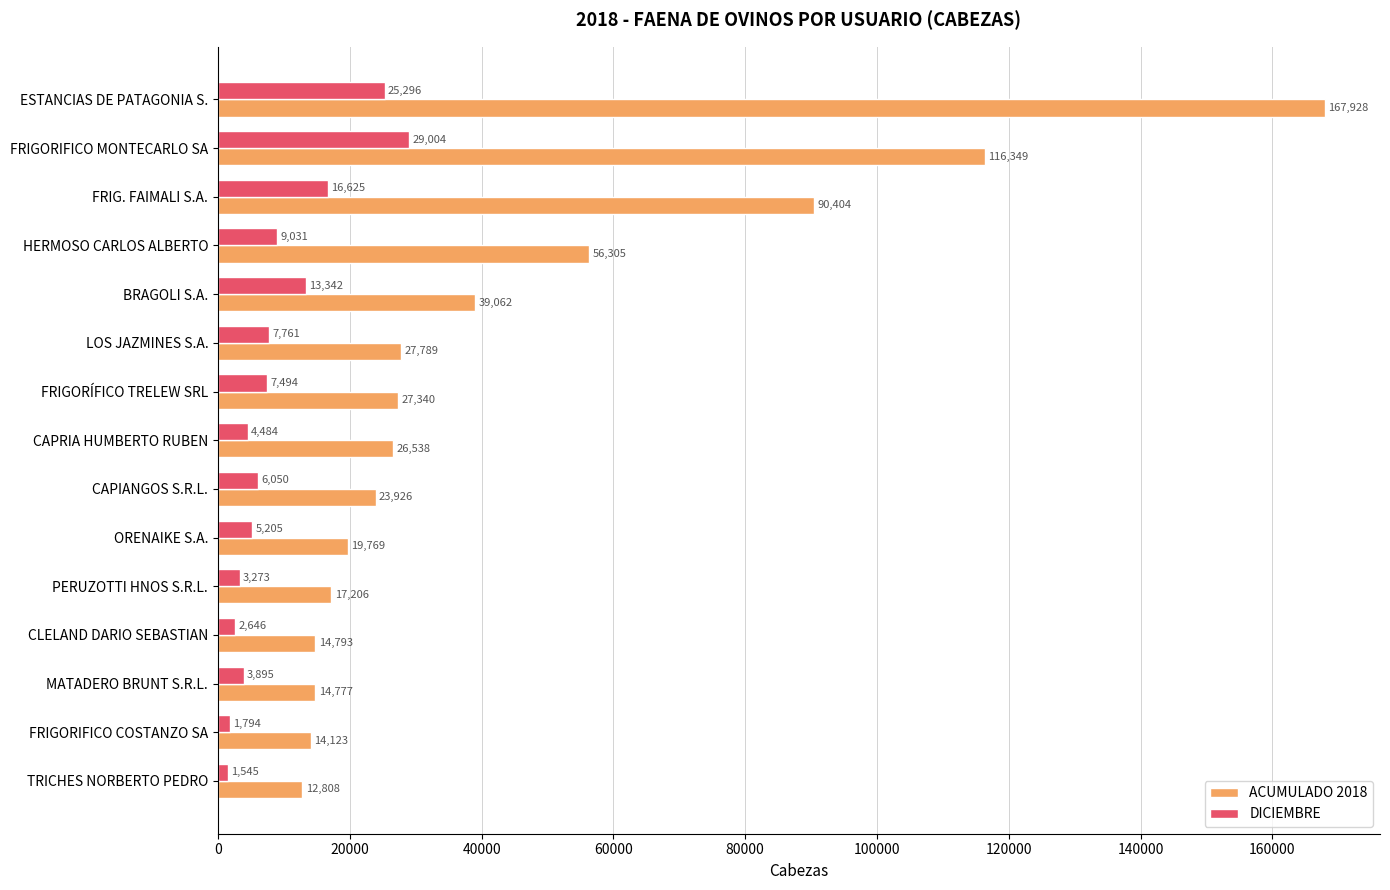

What are all the series names shown in the legend?

ACUMULADO 2018, DICIEMBRE